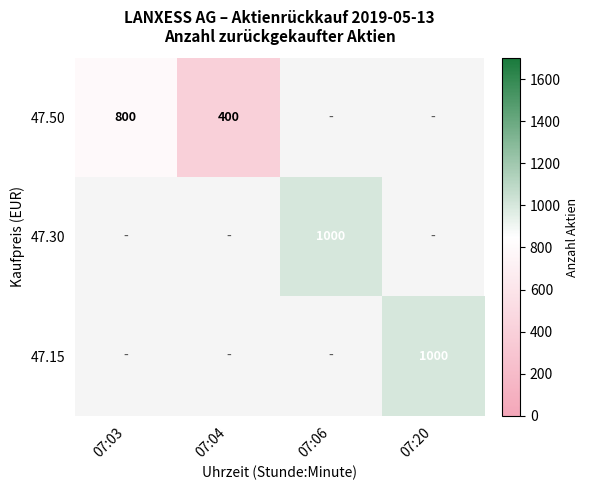

The value of 47.15 at 07:20 is 1000. True or false?

True